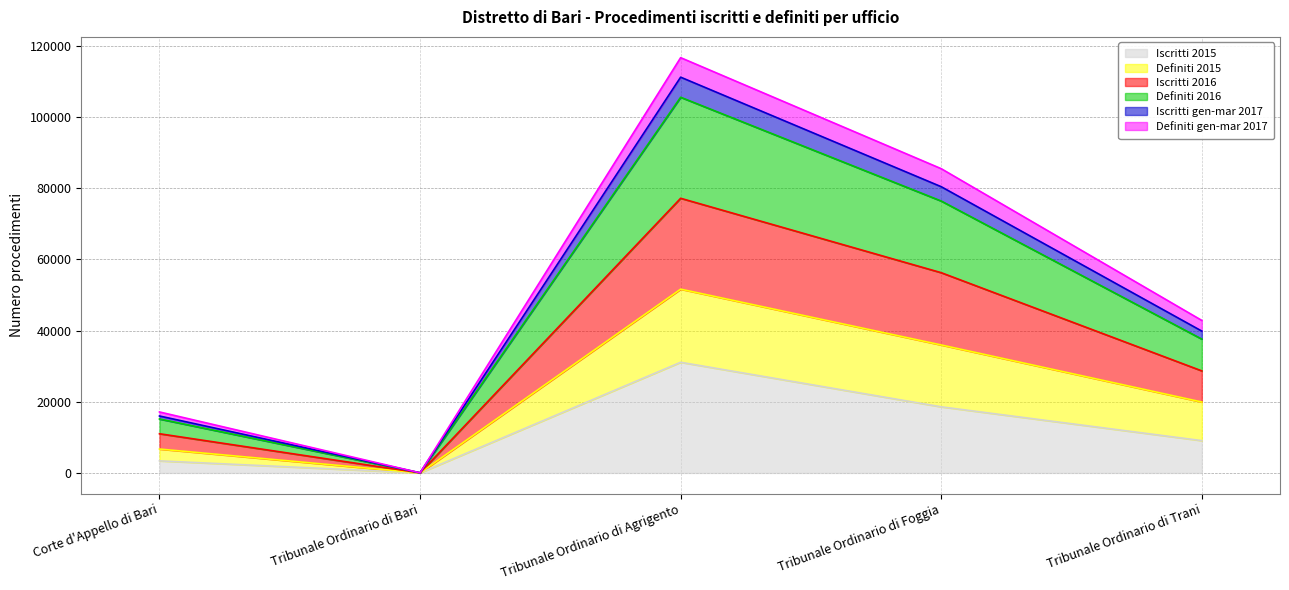

Which series has the largest total across all categories?

Iscritti 2016